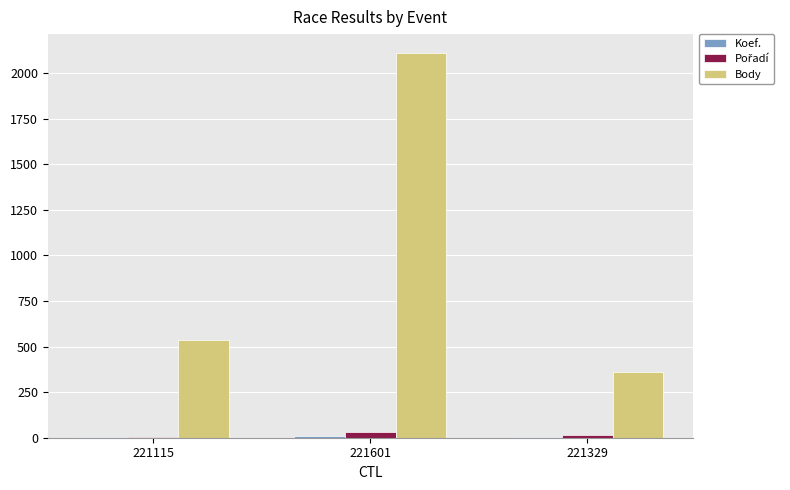

Where is Body nearest to the value 1234?

221115